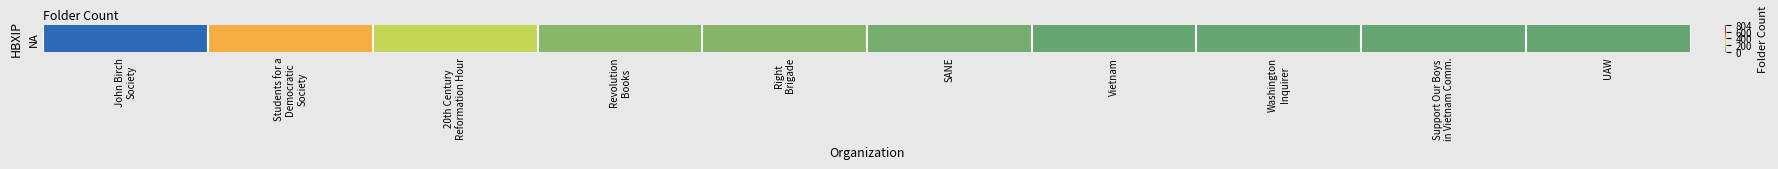

Reading right to left, transcribe all the data shown in this chart.

2	3	5	5	29	61	67	196	400	804